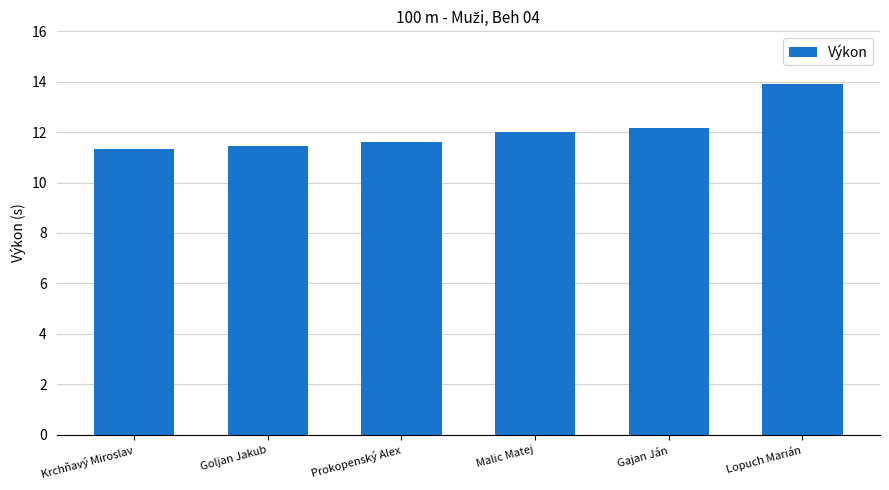

What is the difference between the second highest and second lowest values?

0.7